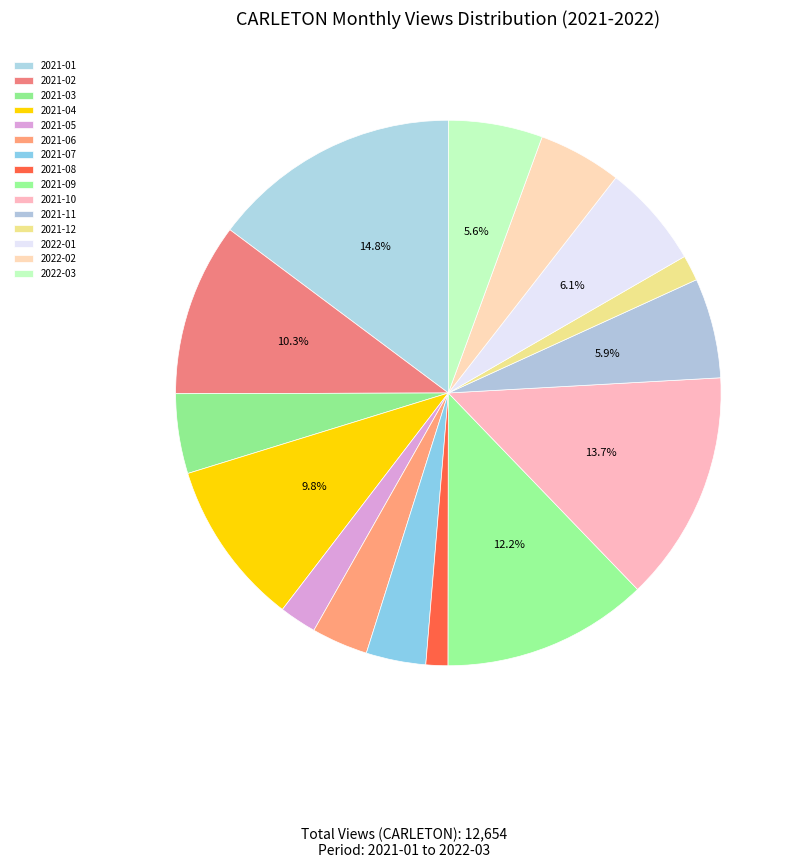

Rank the categories by value from lowest to highest.

2021-08, 2021-12, 2021-05, 2021-06, 2021-07, 2021-03, 2022-02, 2022-03, 2021-11, 2022-01, 2021-04, 2021-02, 2021-09, 2021-10, 2021-01